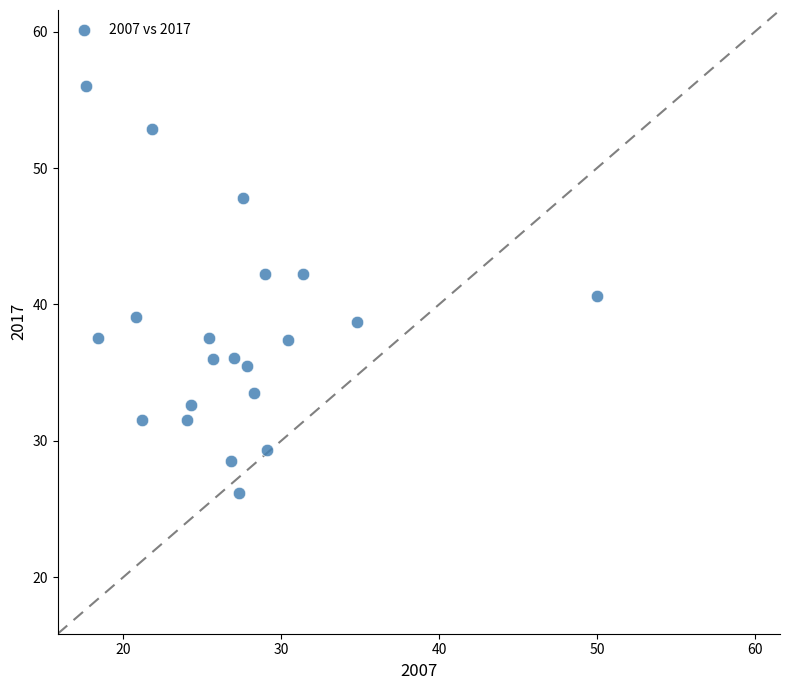

What is the range of X values (max minus min)?

32.4